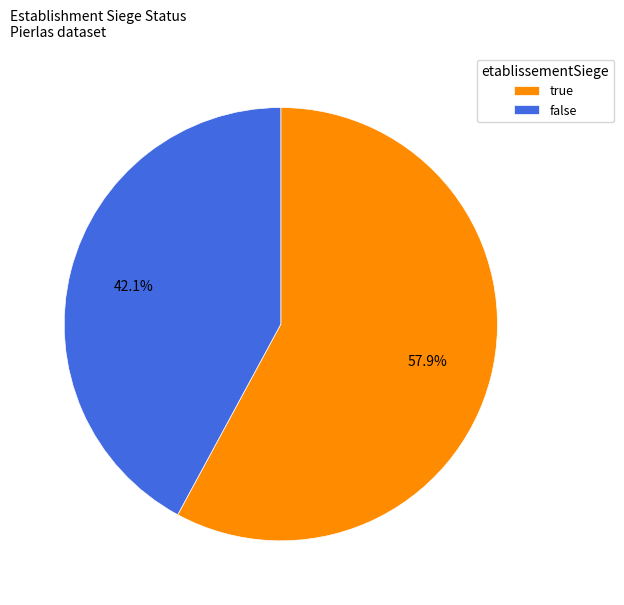

What is the total percentage of true and false?

100.0%